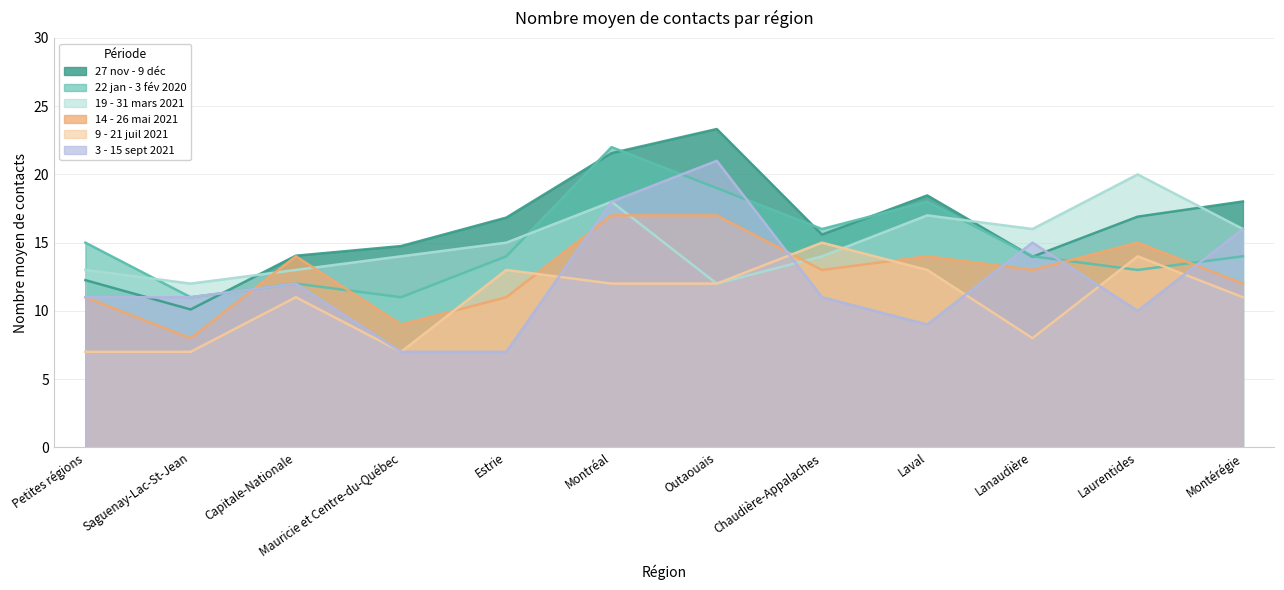

At which category is the sum across all series the highest?

Montréal